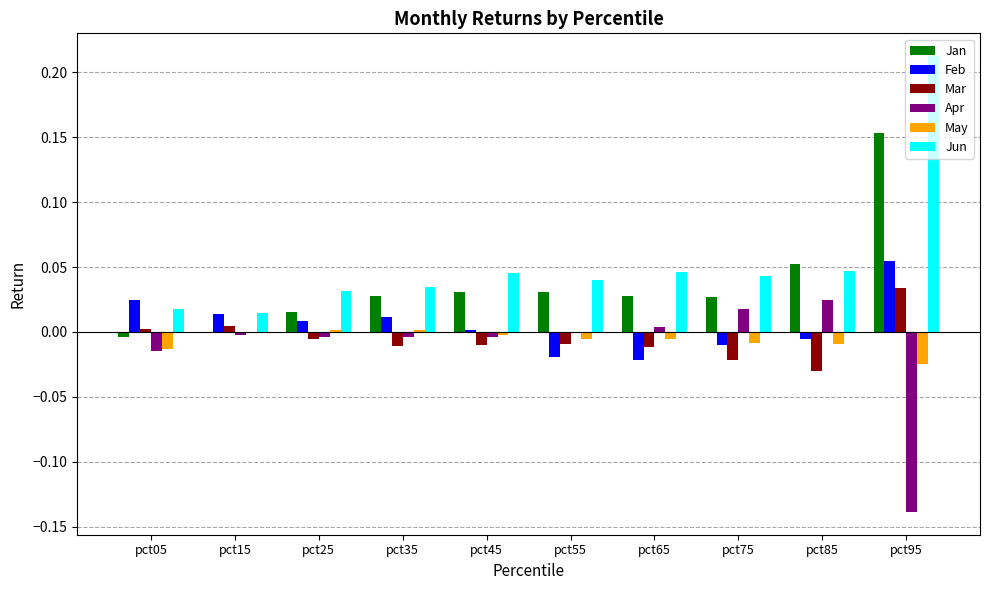

Which category has the highest value across all series?

pct95